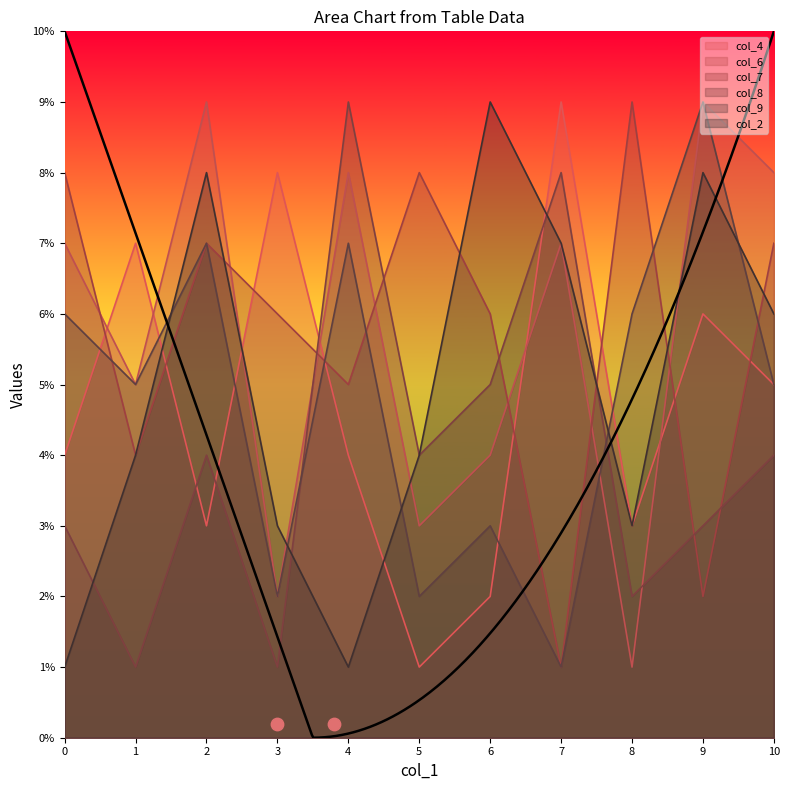

Is the value of col_2 at 6 greater than the value of col_4 at 1?

Yes